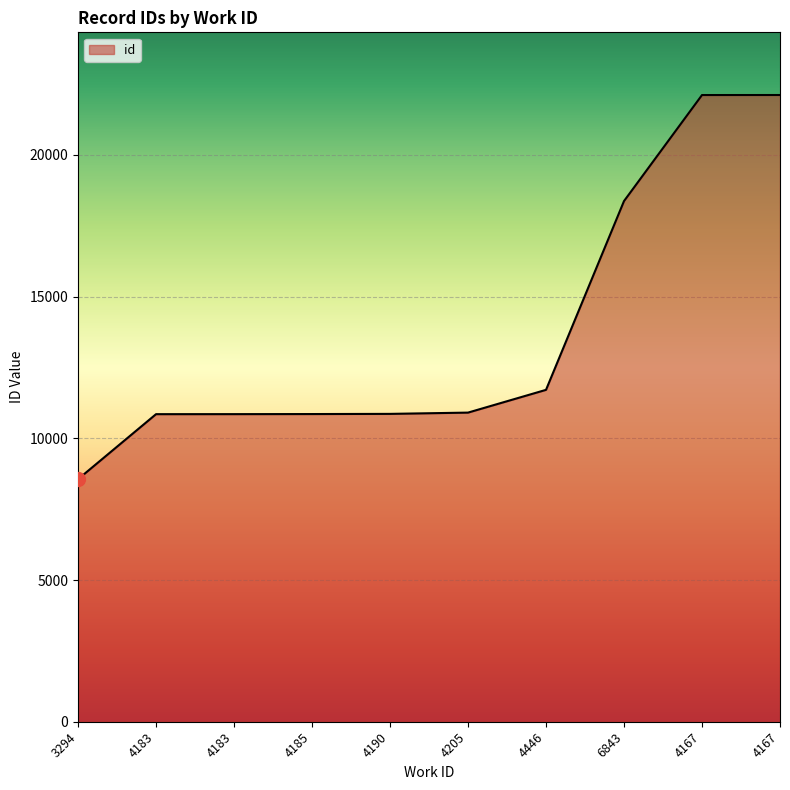

What is the value of the 5th point from the left?

10863